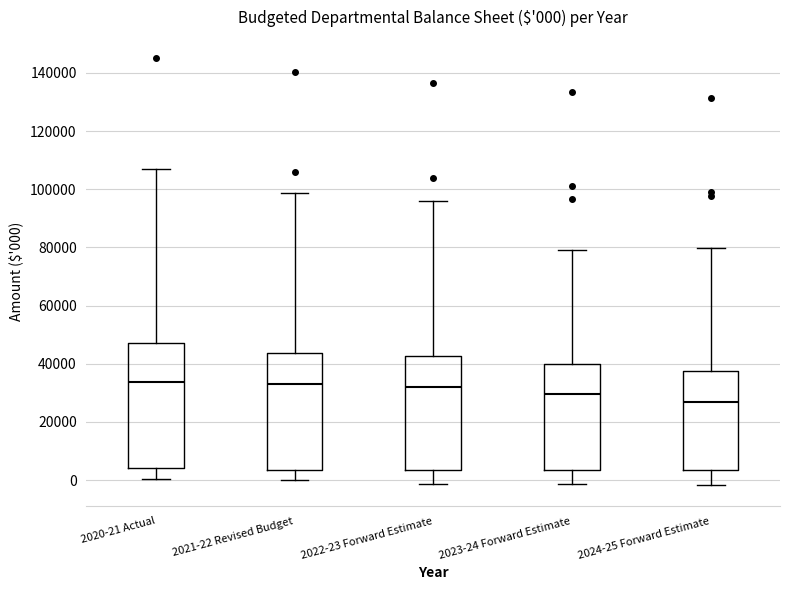

Which box is the tallest, from its lower edge to its upper edge?

2020-21 Actual